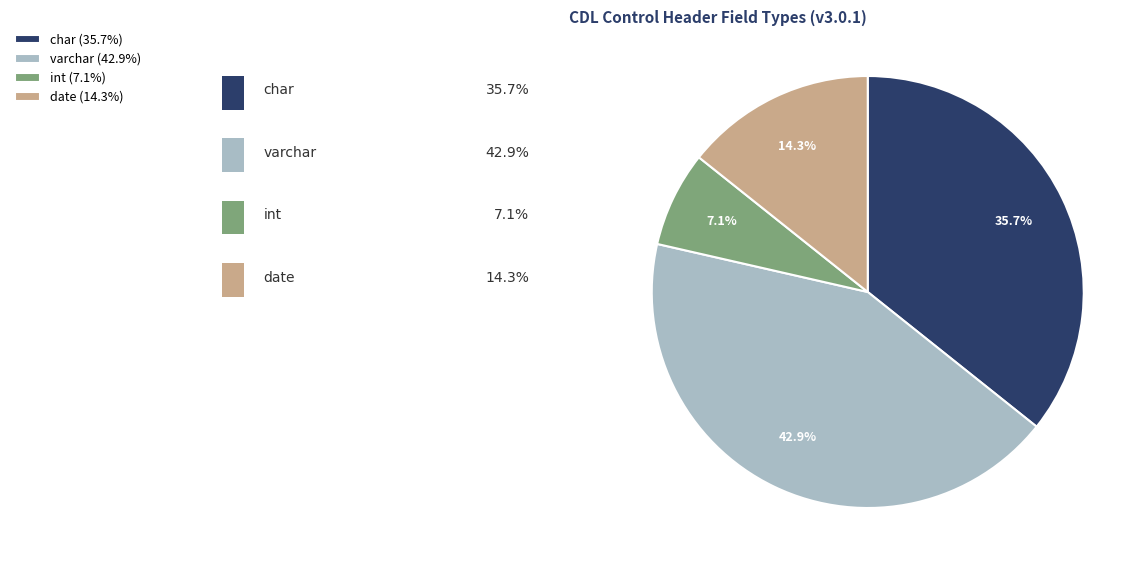

To the nearest percent, what is the combined percentage of char and int?

43%